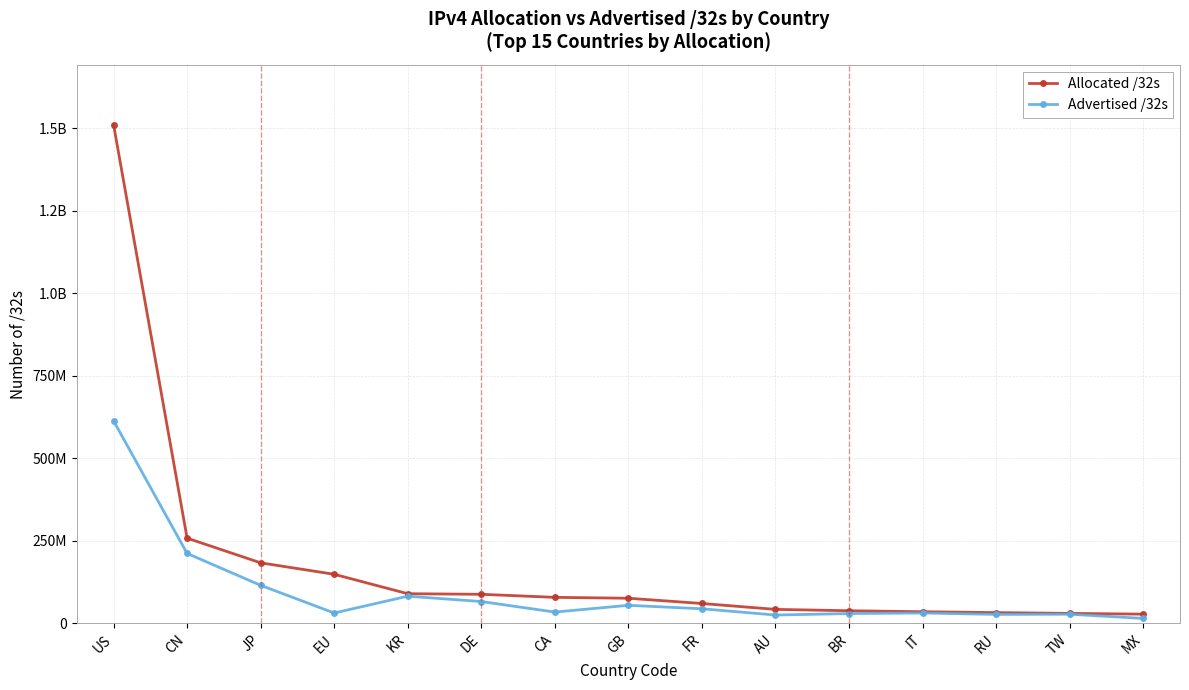

What are all the series names shown in the legend?

Allocated /32s, Advertised /32s